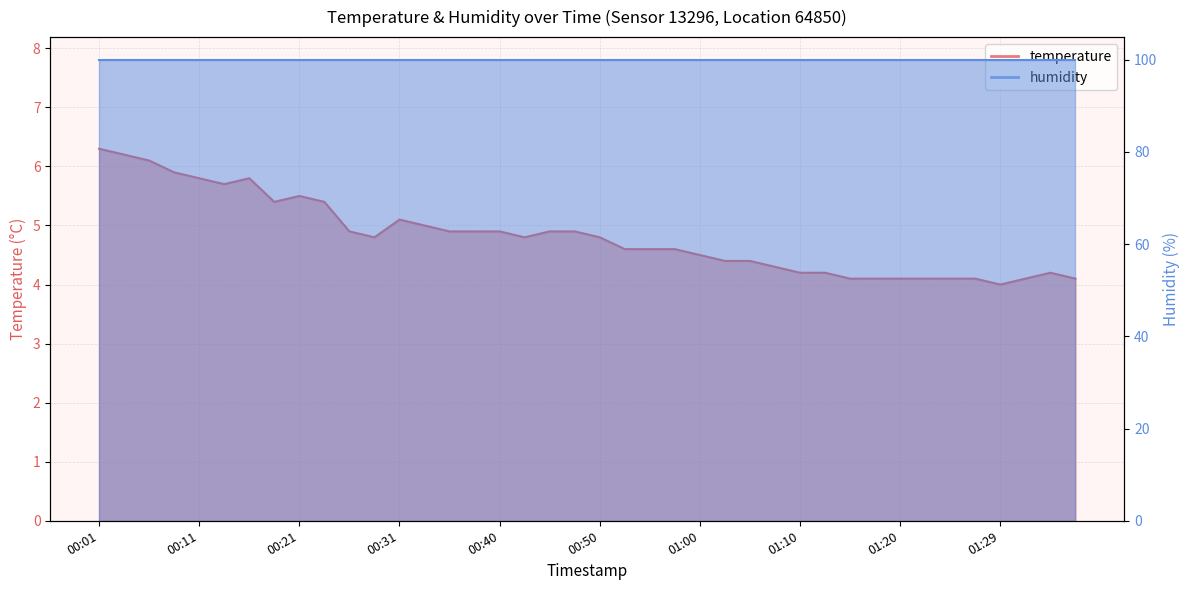

What is the change in value from 00:21 to 01:00?

-1.0